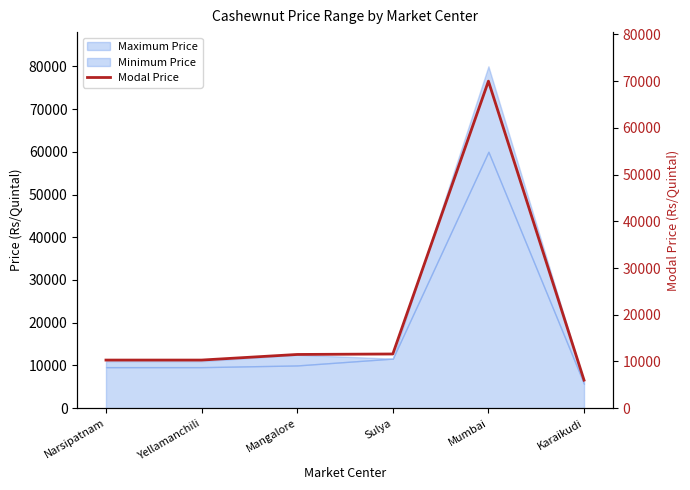

Reading left to right, what are all the values shown in this chart?

10300	10300	11500	11600	70000	6000